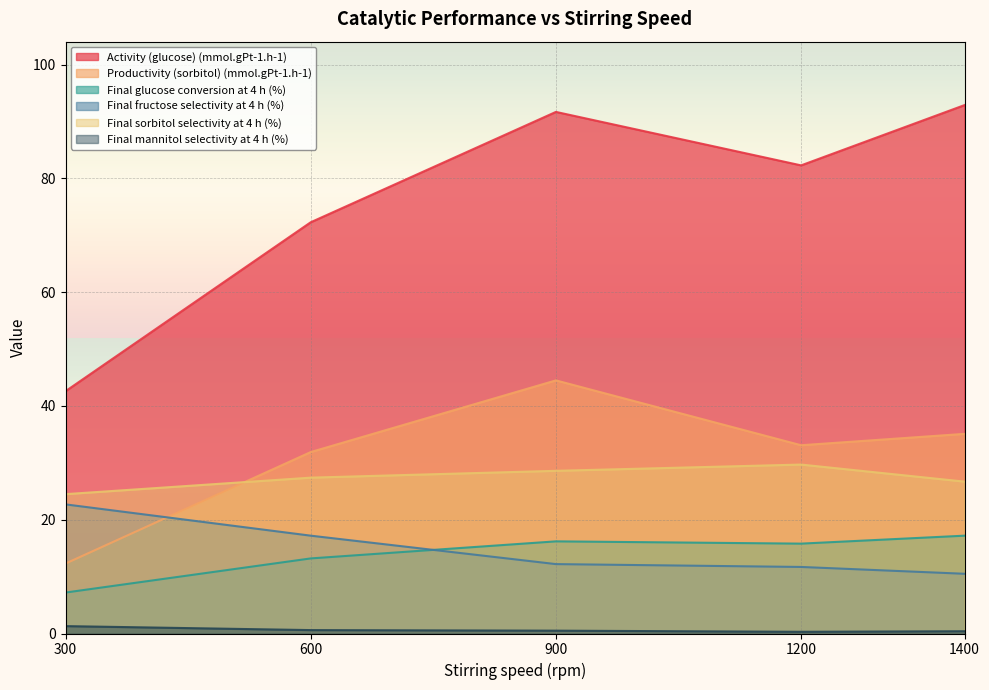

What is the difference between the Final mannitol selectivity at 4 h (%) values at 1400 and 300?

0.9